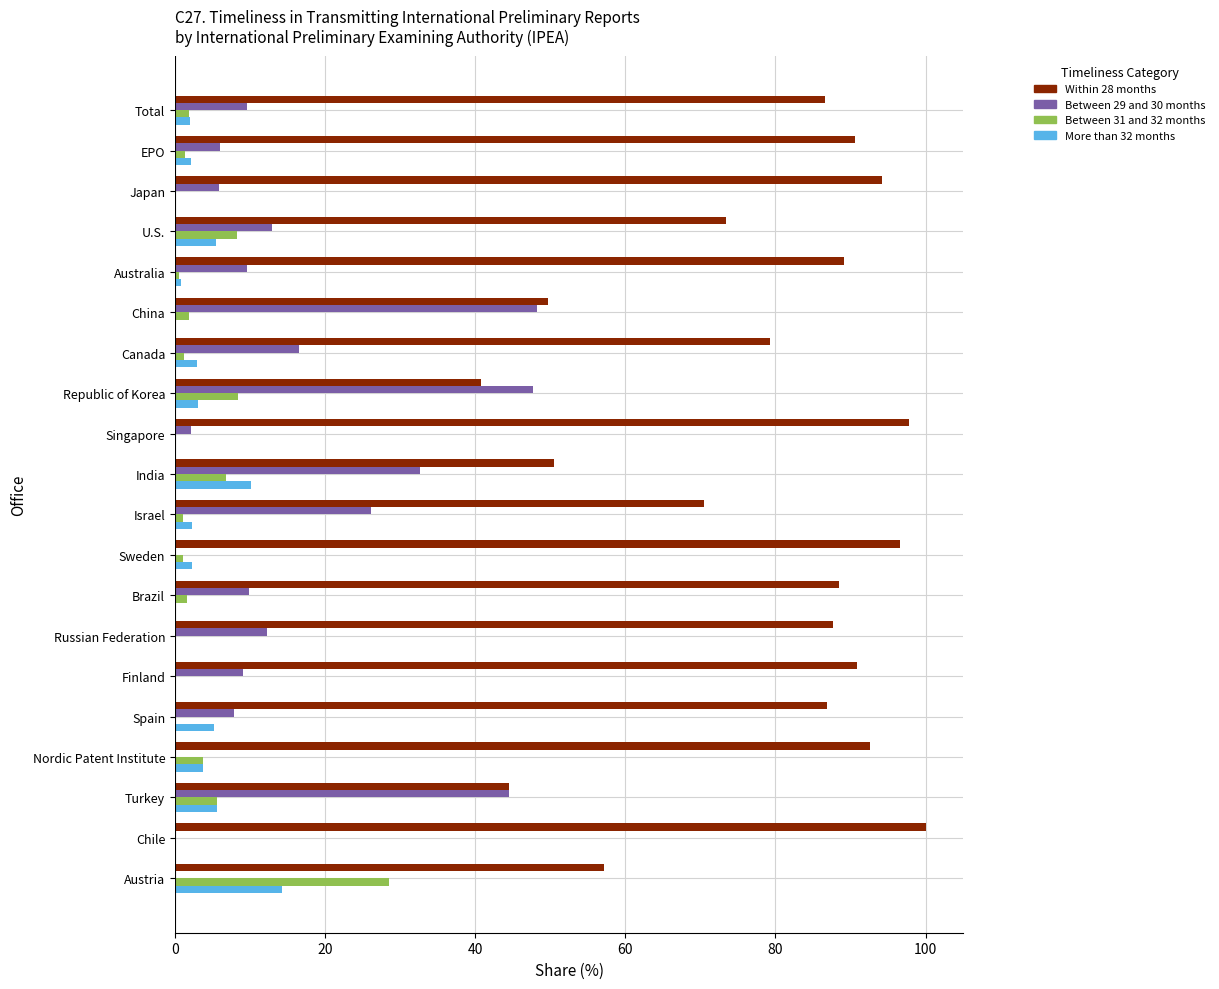

What is the sum of all Between 29 and 30 months values?

300.9